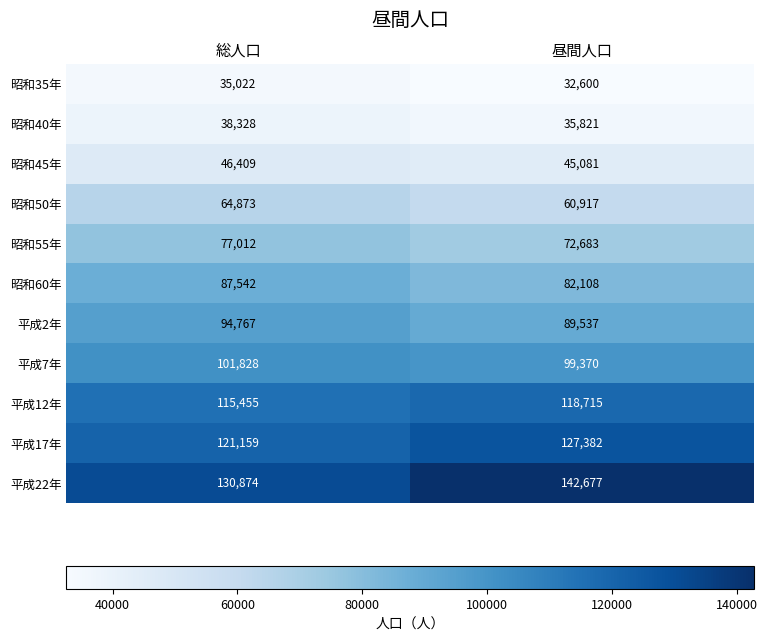

What value does the 昭和40年 series have at 総人口, to the nearest 100?

38300